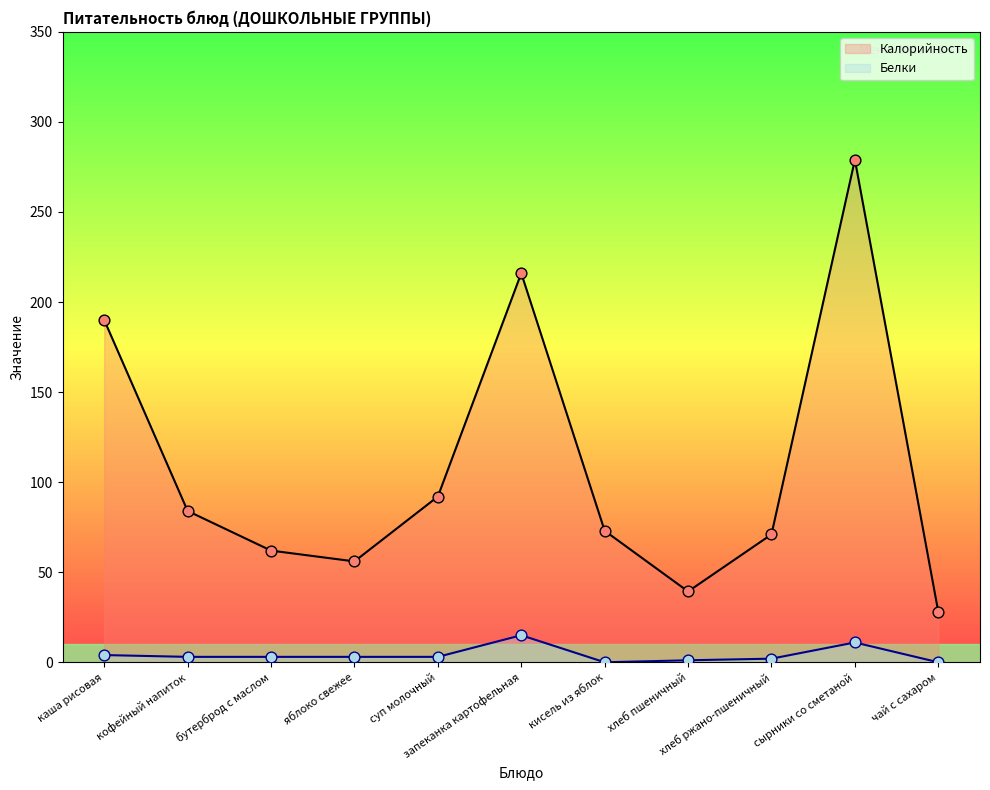

At how many categories does at least one series exceed 230?

1